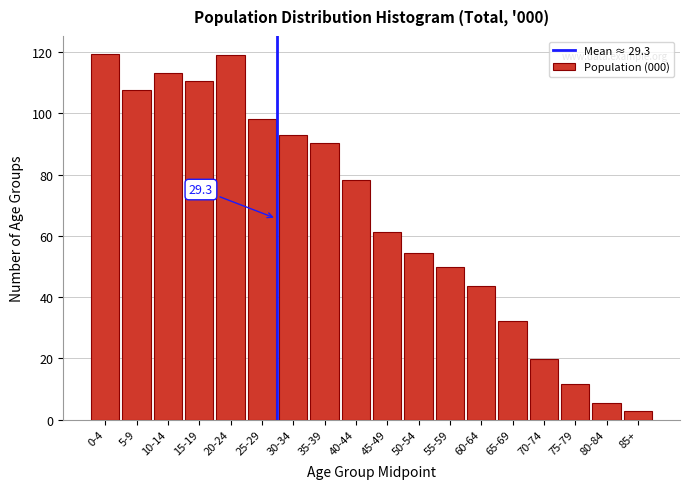

Which category has the lowest value across all series?

85+